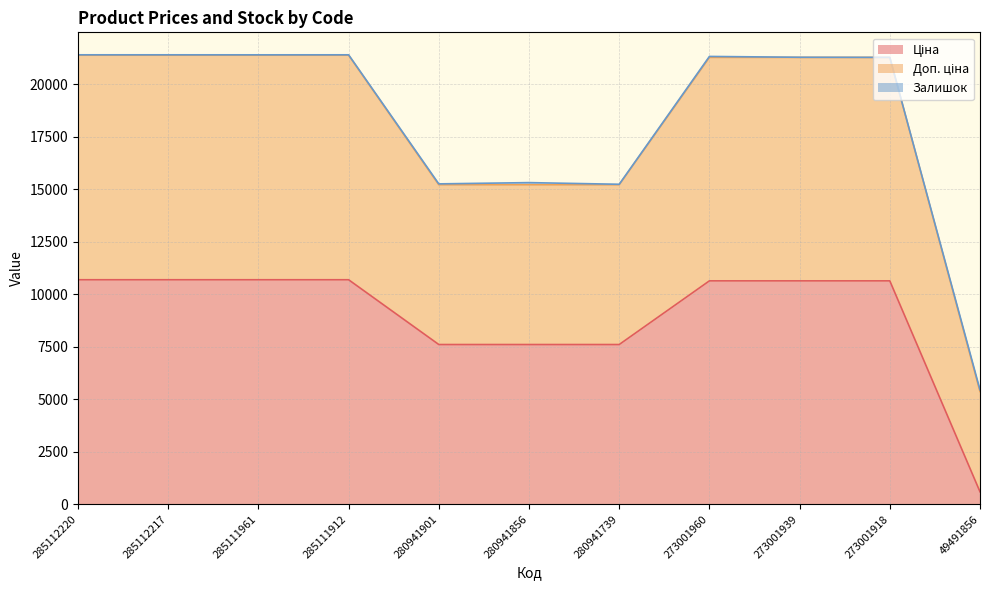

True or false: Ціна has a value of 10638.2 at 273001939.

True